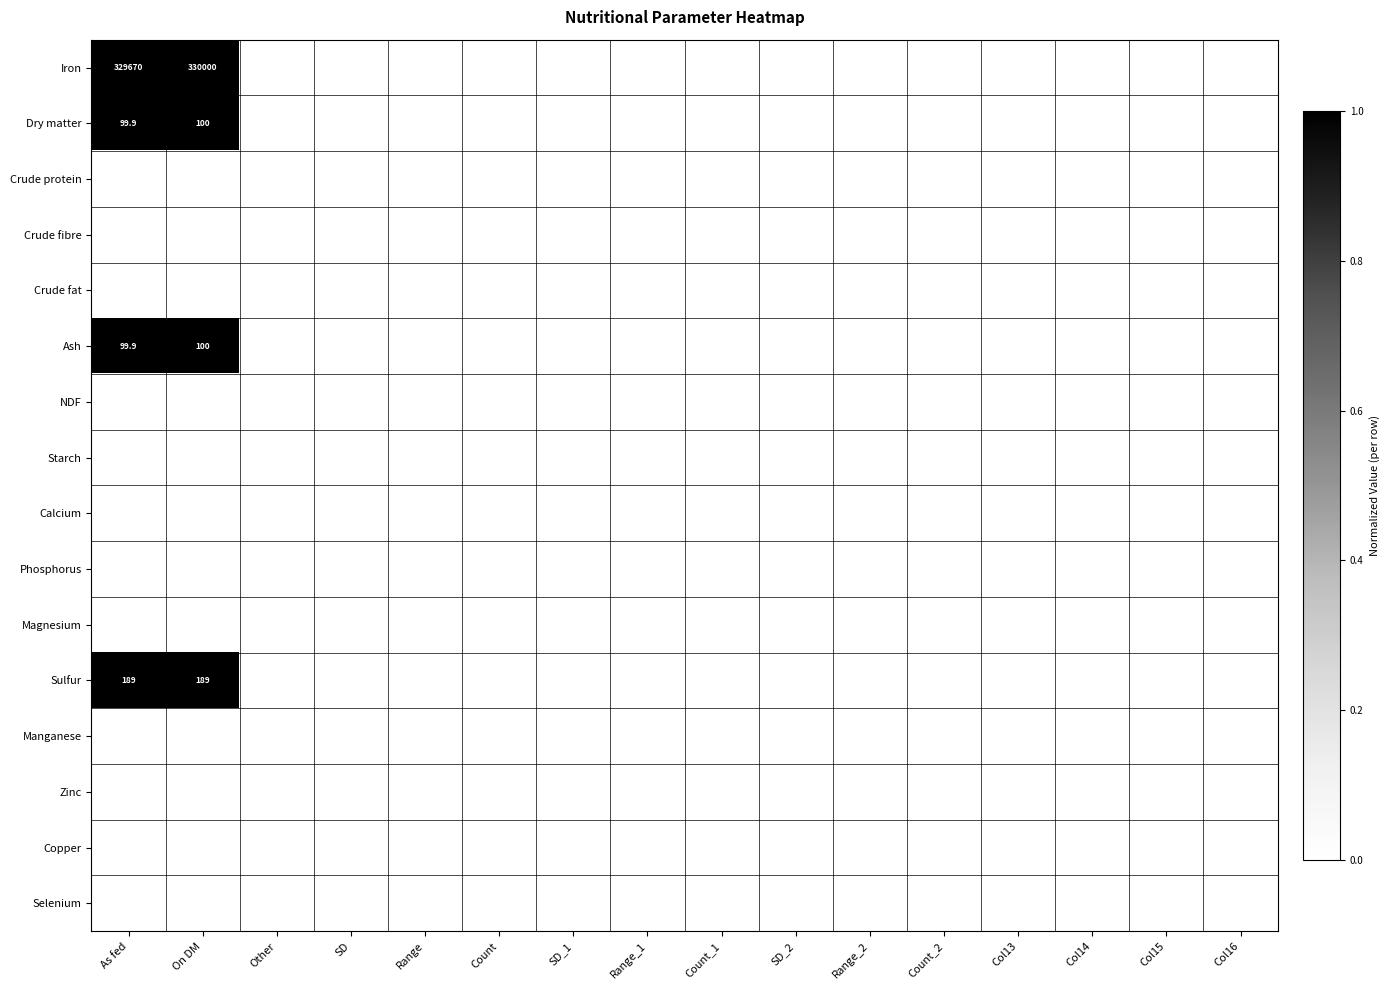

At which category is the sum across all series the highest?

On DM